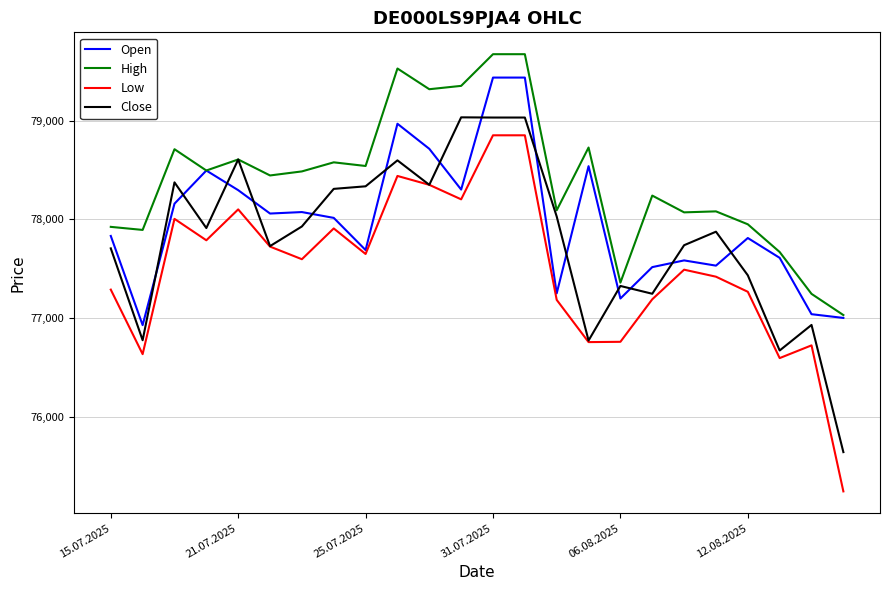

After their last crossing, which series has the higher values: Close or Open?

Open